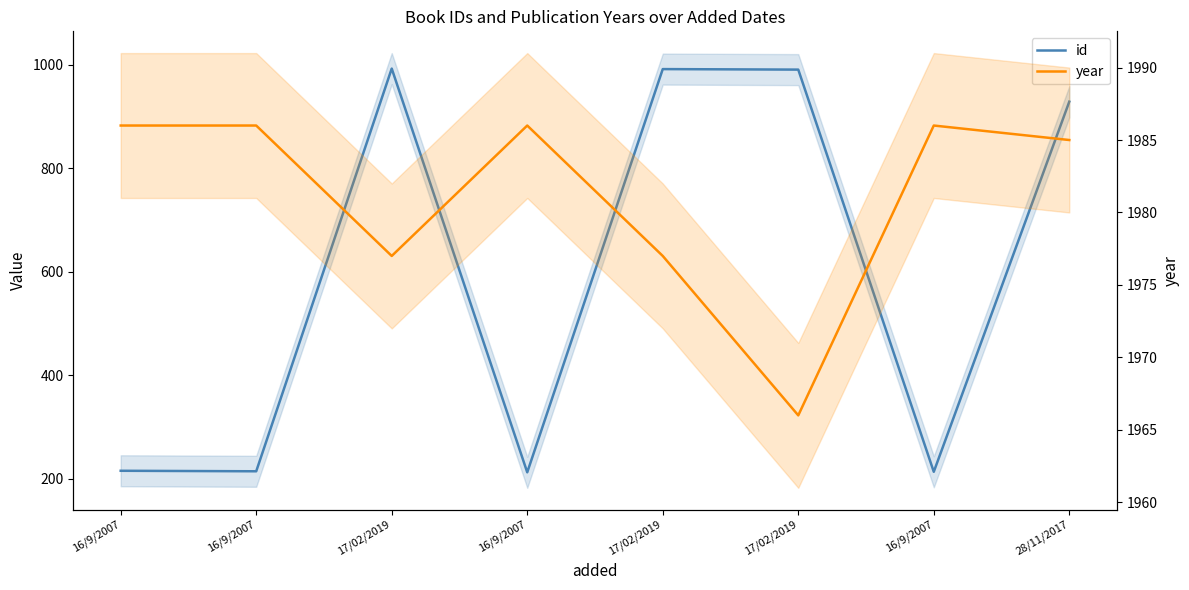

At which label does year reach its minimum?

17/02/2019